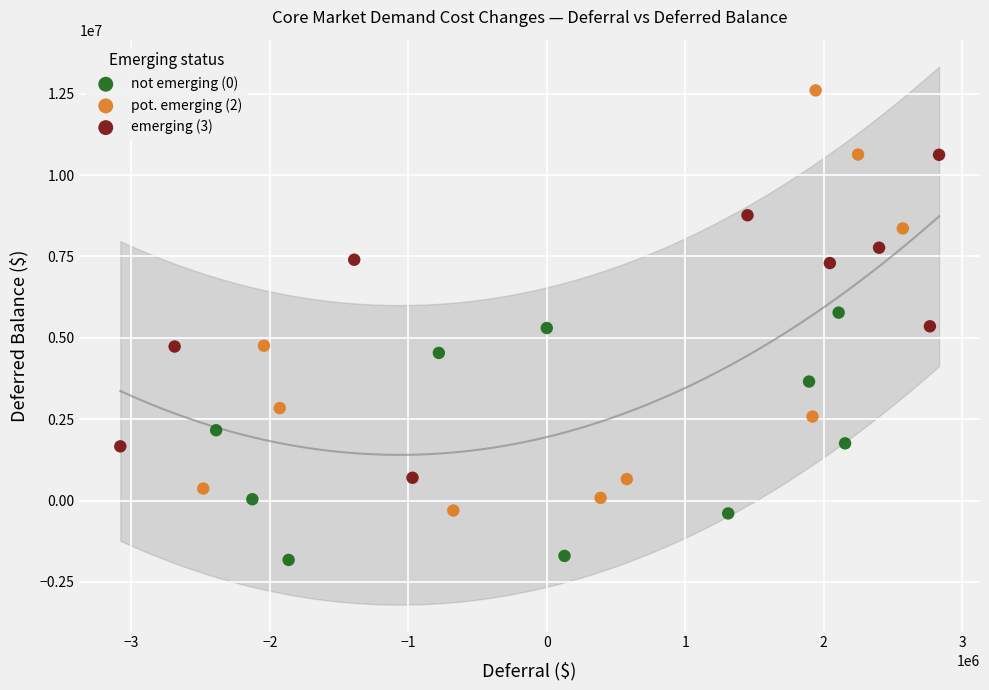

Which series contains the lowest Y value?

not emerging (0)